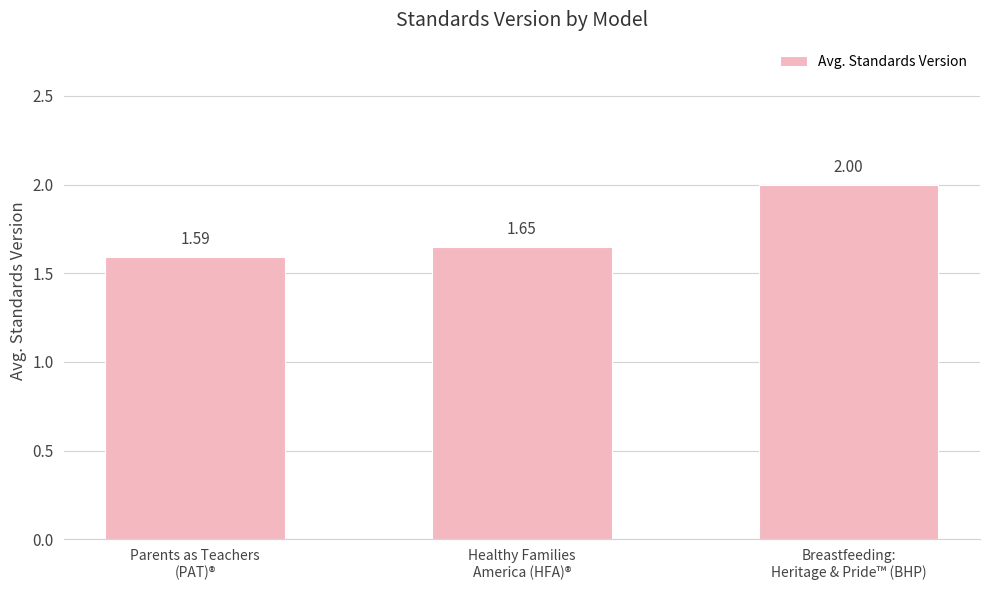

Between Healthy Families
America (HFA)® and Parents as Teachers
(PAT)®, which is larger?

Healthy Families
America (HFA)®